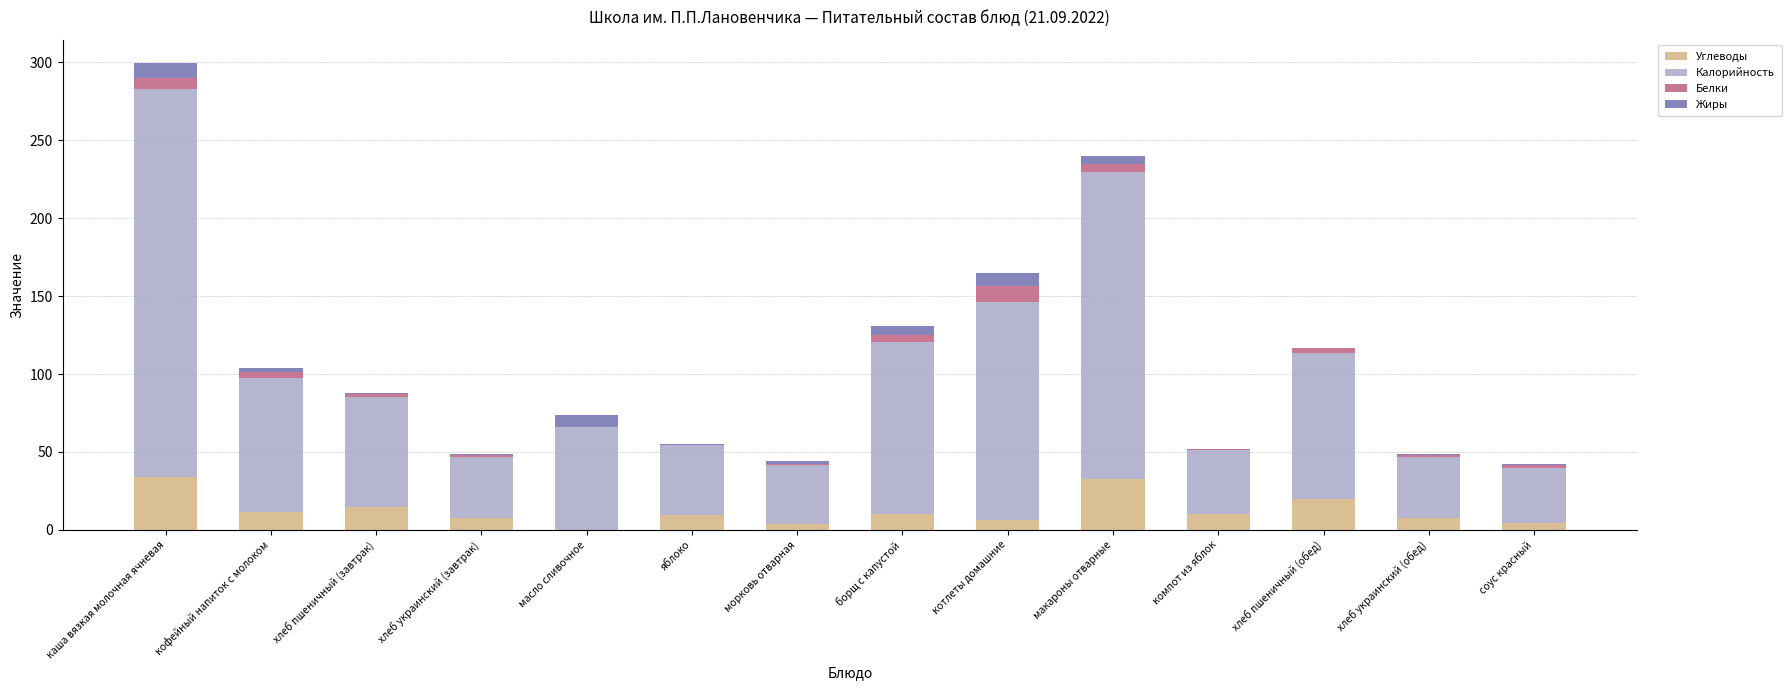

At which category is the sum across all series the highest?

каша вязкая молочная ячневая